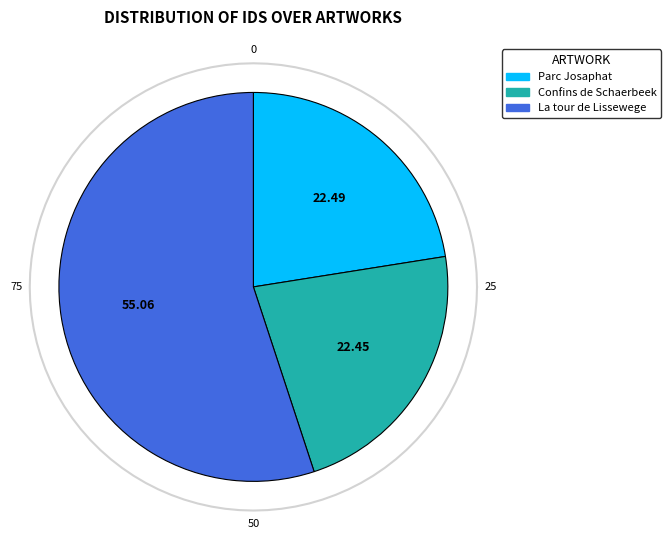

What is the largest slice in the pie chart?

La tour de Lissewege